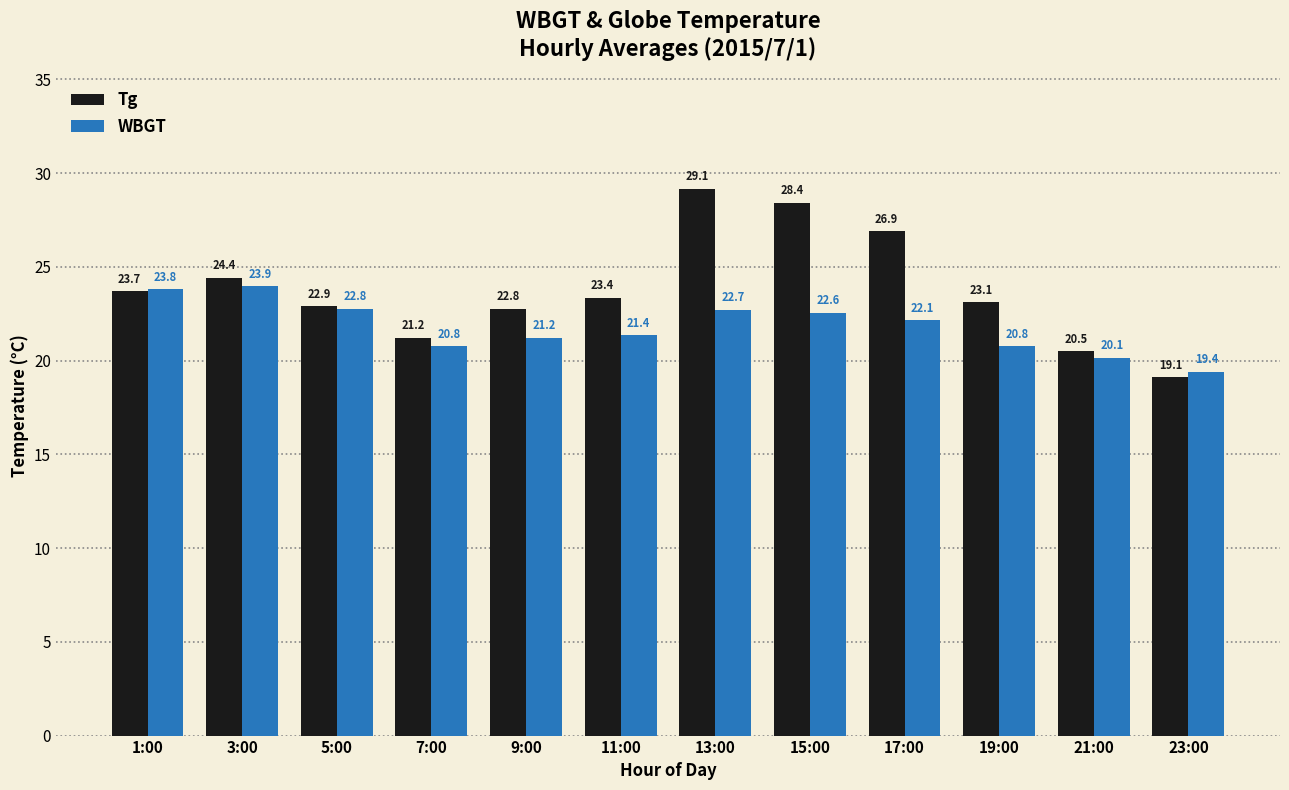

The value of Tg at 21:00 is 20.5. True or false?

True